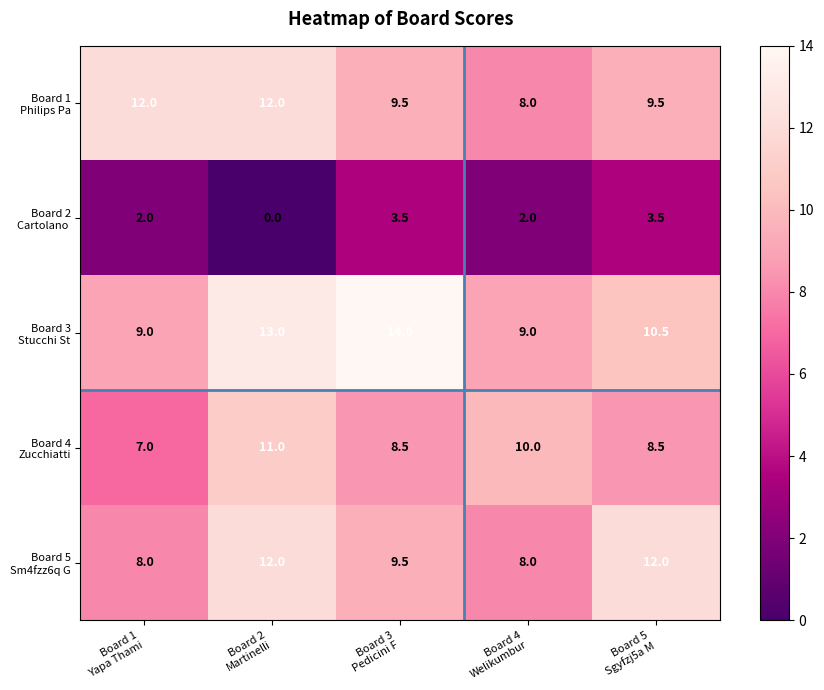

What is the maximum value shown in the chart?

14.0